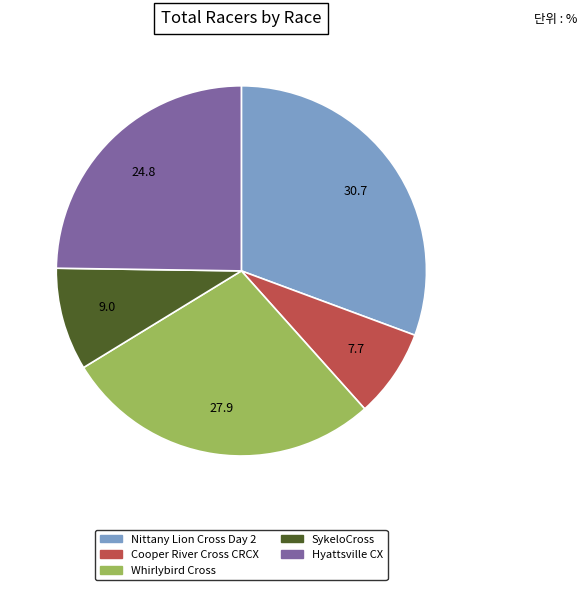

Which has a higher value, Whirlybird Cross or Nittany Lion Cross Day 2?

Nittany Lion Cross Day 2